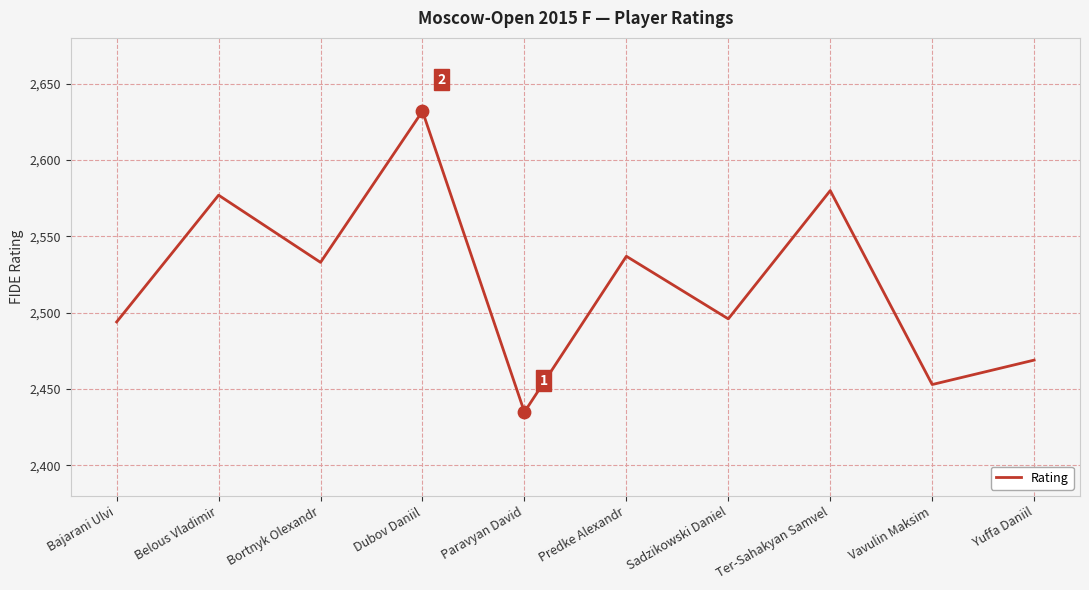

What is the change in value from Belous Vladimir to Bortnyk Olexandr?

-44